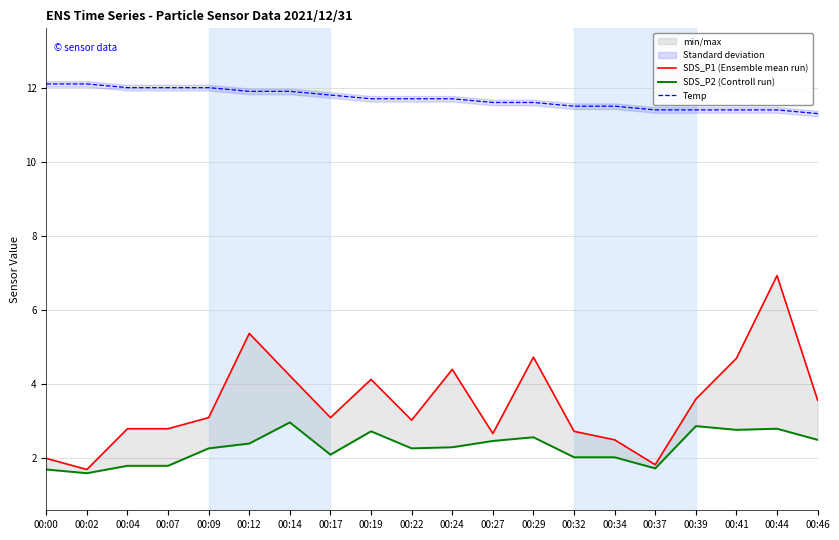

Which category has the lowest value in the SDS_P1 (Ensemble mean run) series?

00:02